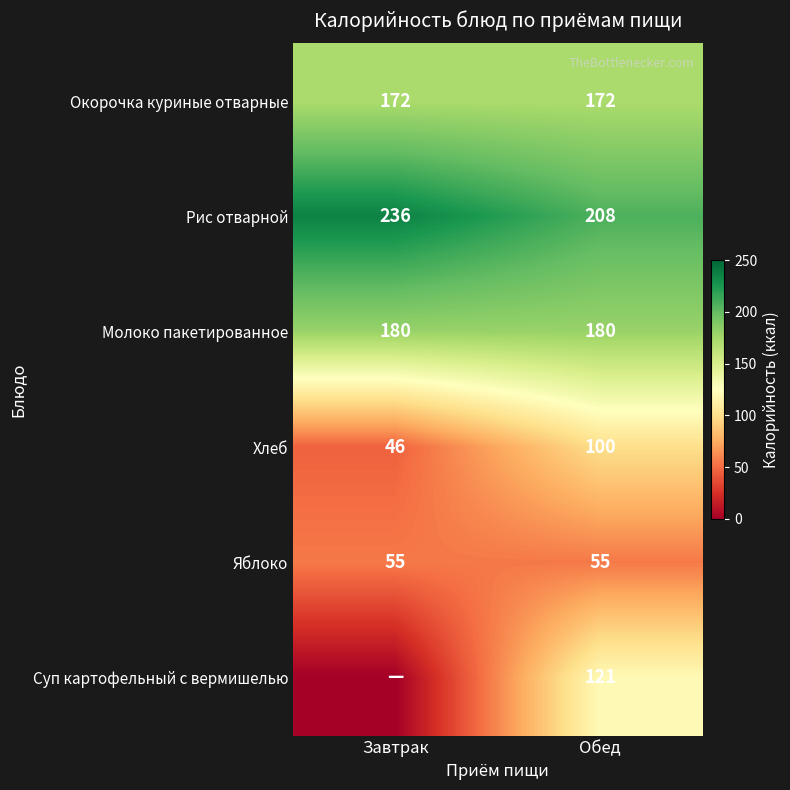

What is the average value of the Рис отварной series?

222